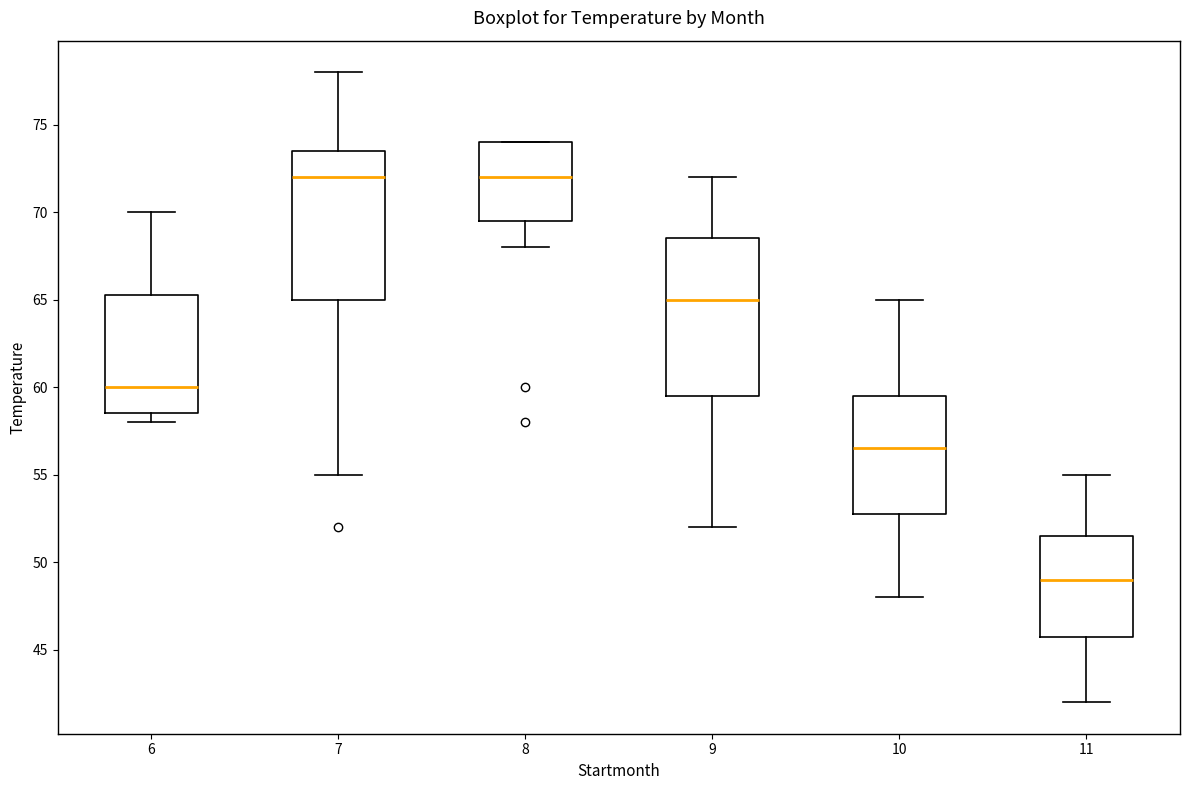

Which box is the tallest, from its lower edge to its upper edge?

9